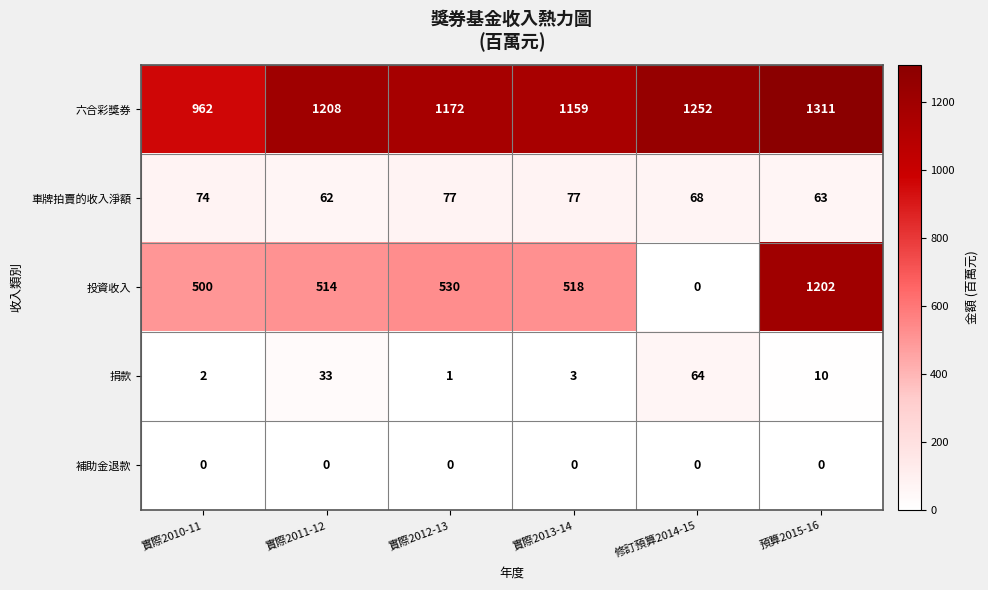

At which label is 六合彩獎券 closest to 1136?

實際2013-14